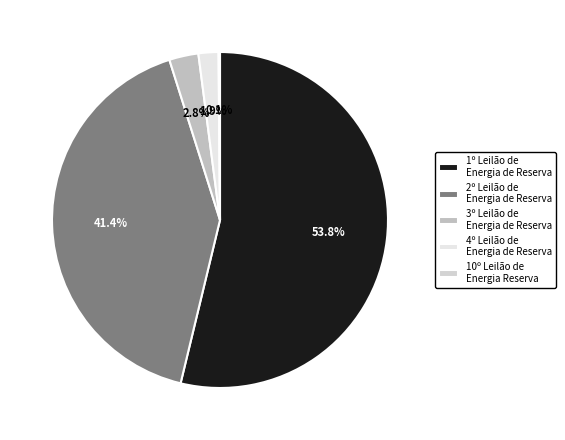

Is it true that 4º Leilão de Energia de Reserva is 1% of the pie?

True